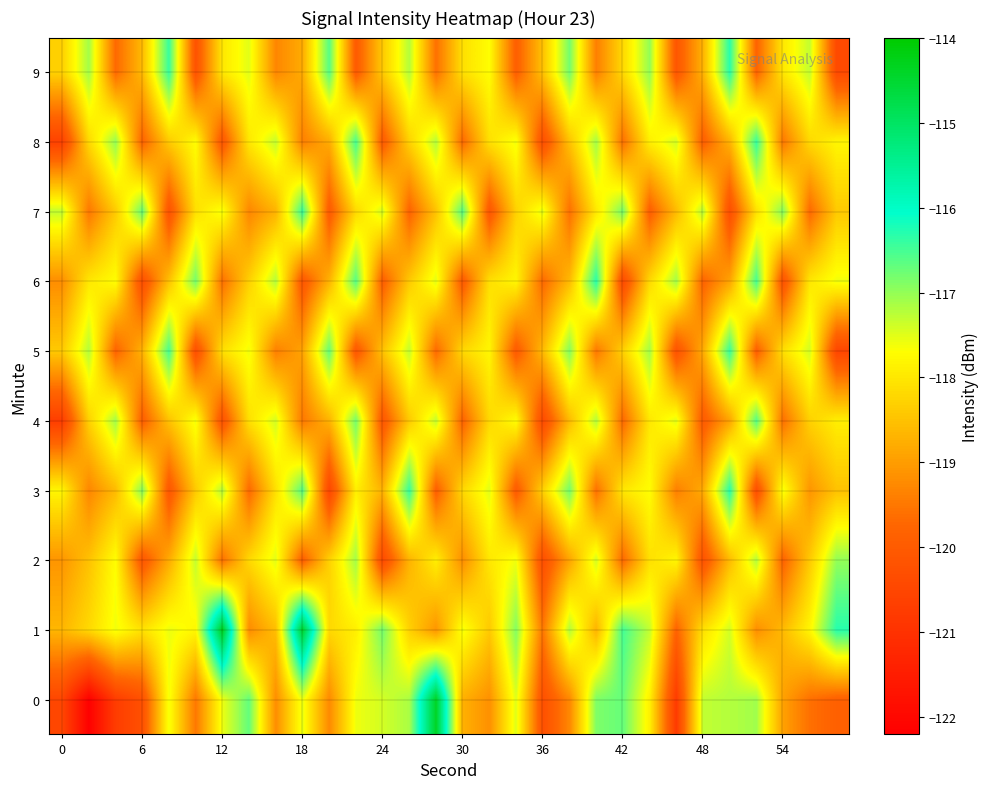

What is the maximum value shown in the chart?

-114.3